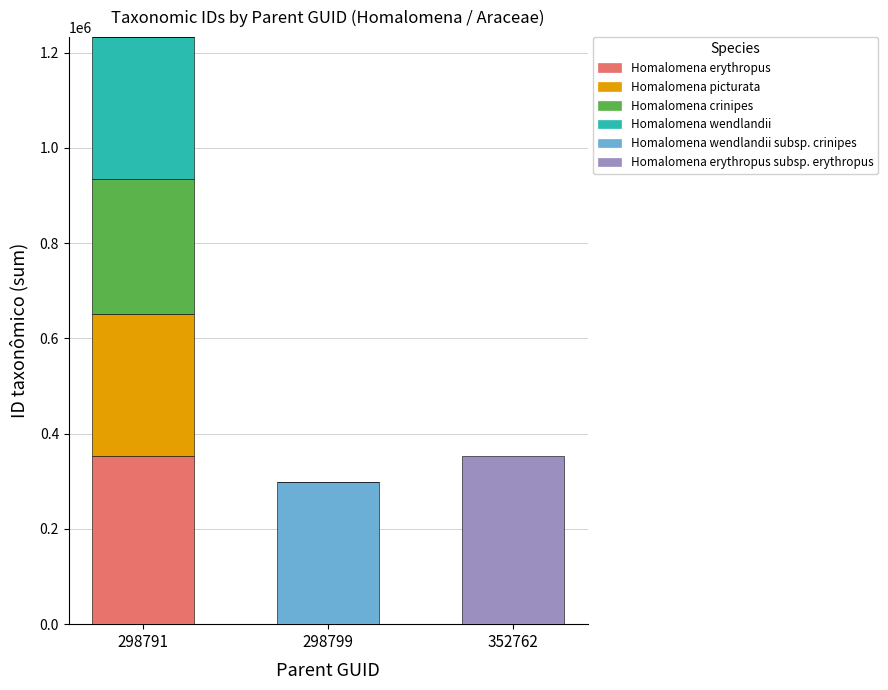

Are the bars grouped side by side (vs. stacked)?

No